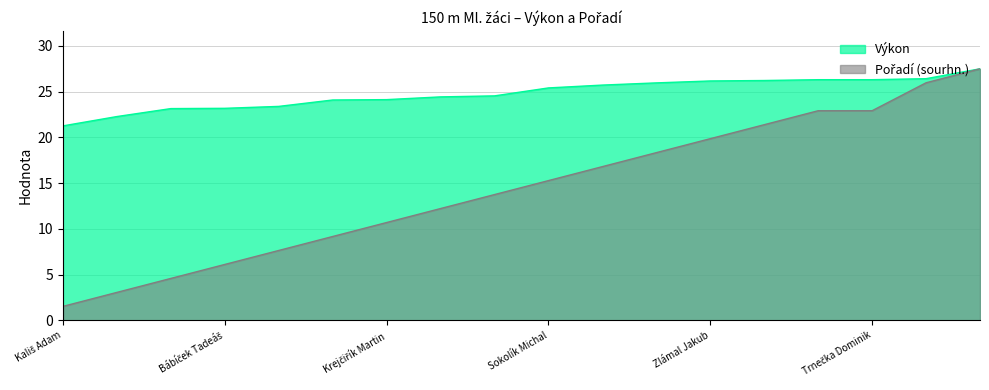

Which series has the largest total across all categories?

Výkon